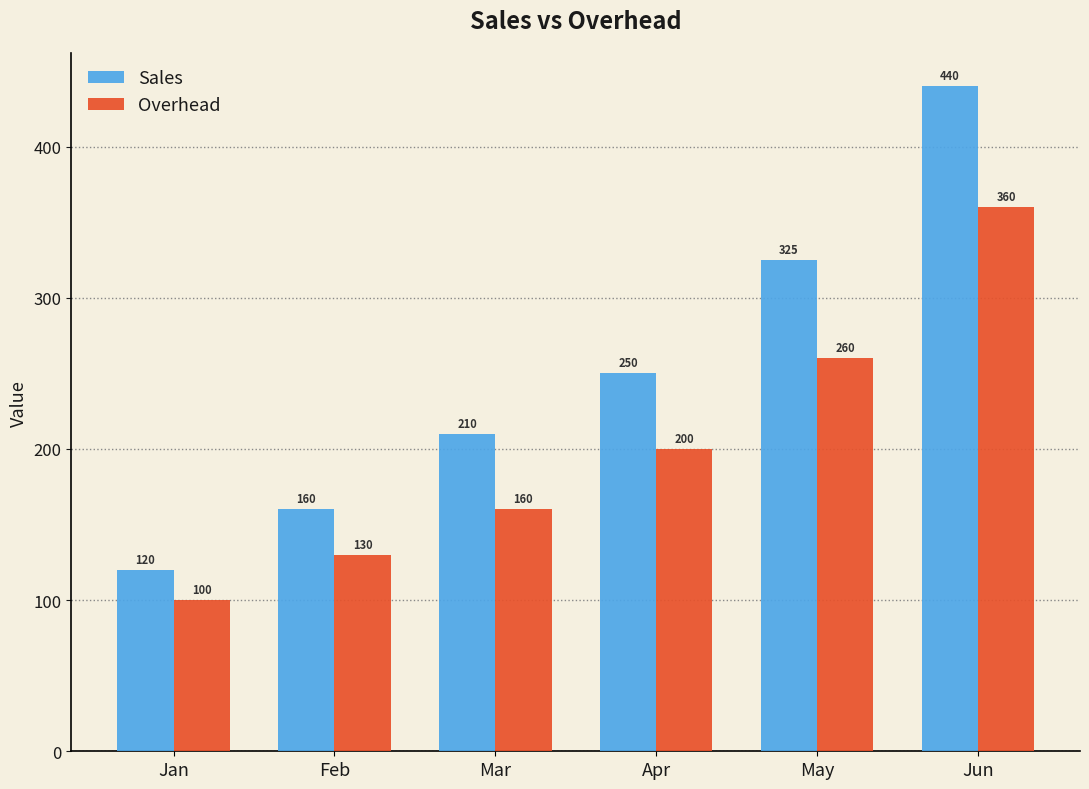

Which label corresponds to the smallest value in the chart?

Jan